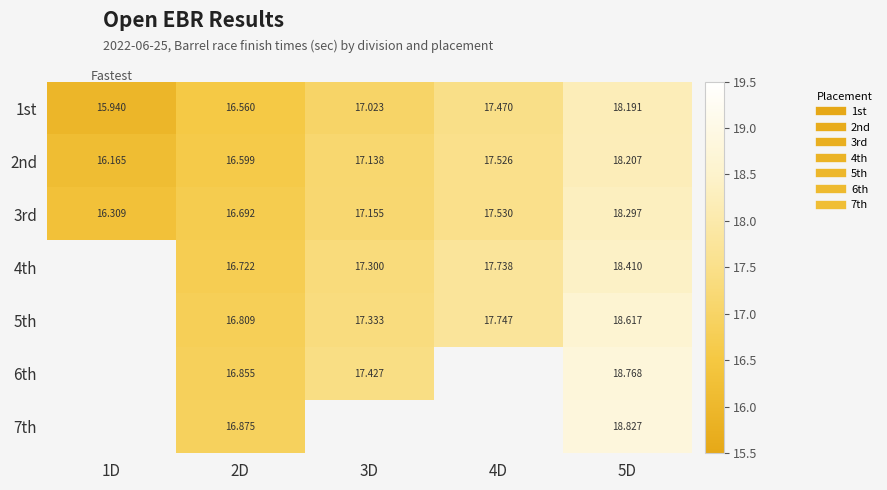

Rank the categories by 2nd value from highest to lowest.

5D, 4D, 3D, 2D, 1D